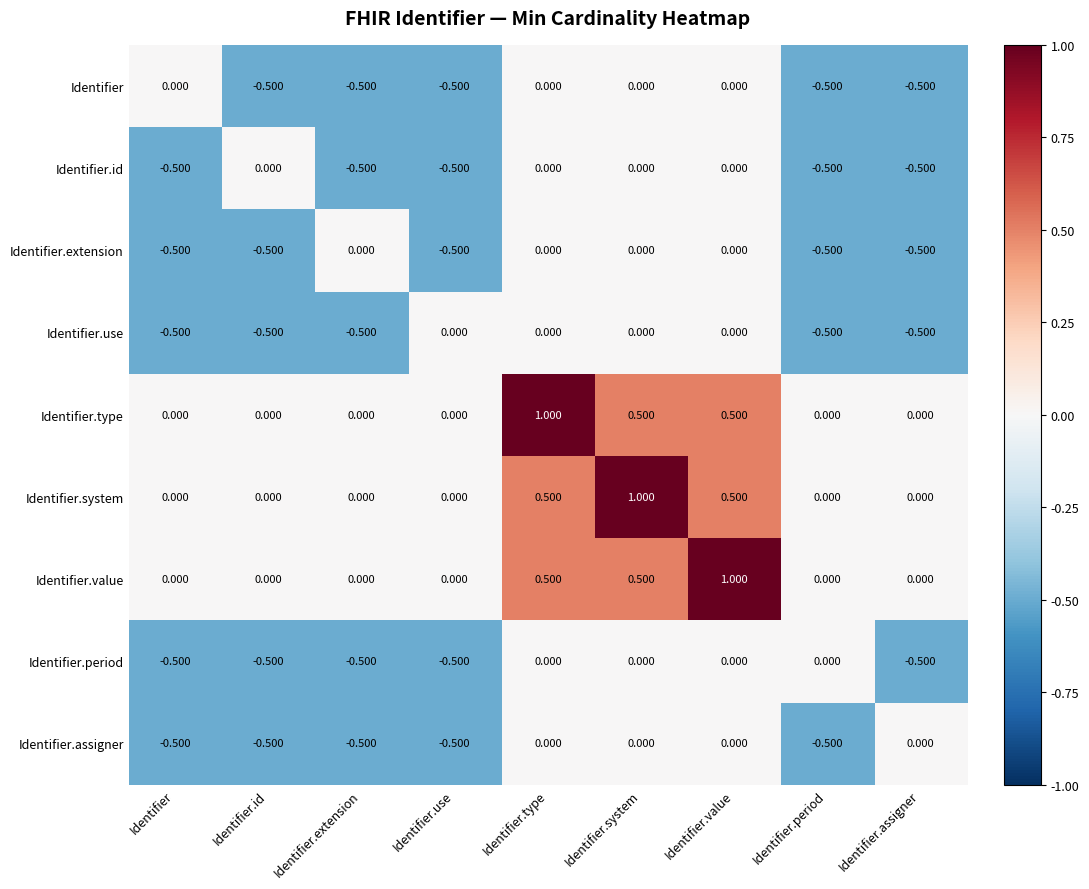

What is the difference between the highest and lowest values at Identifier.use?

0.5